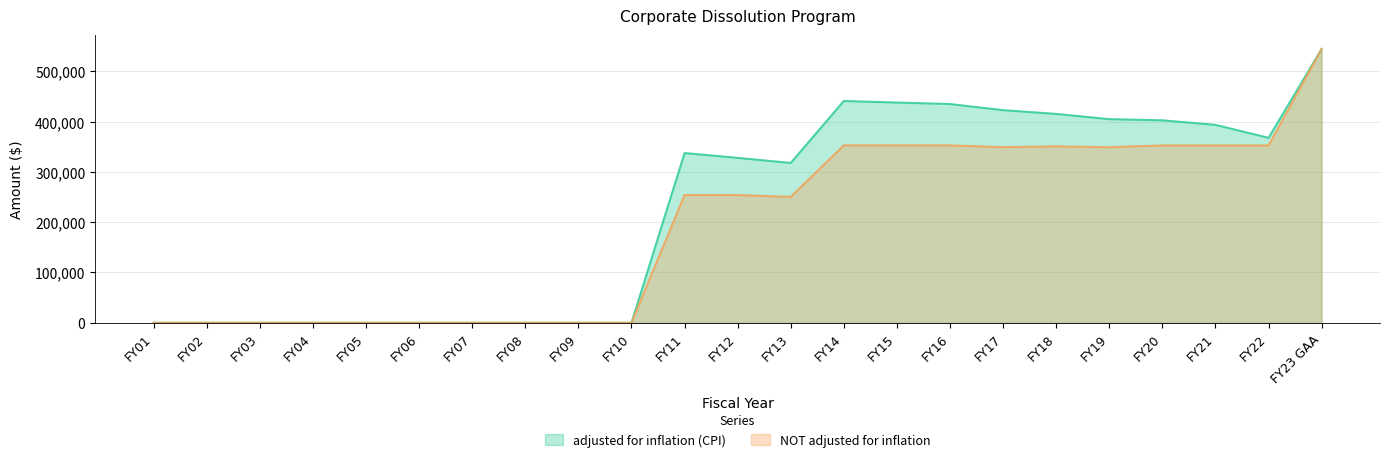

True or false: NOT adjusted for inflation and adjusted for inflation (CPI) intersect in this chart.

False